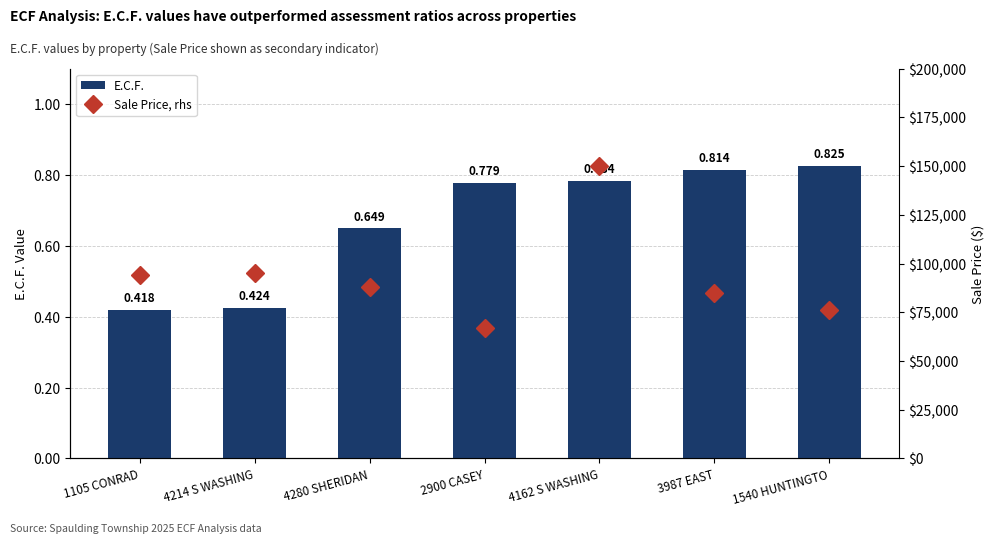

How many E.C.F. values are between 0 and 1?

7